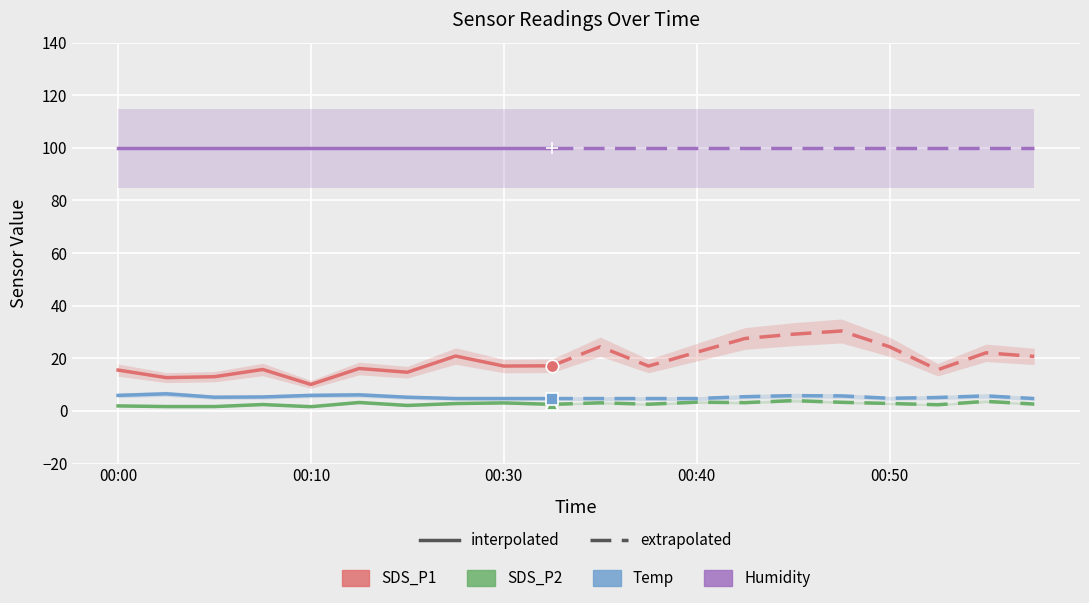

At which category does SDS_P1 reach its first local peak?

00:07